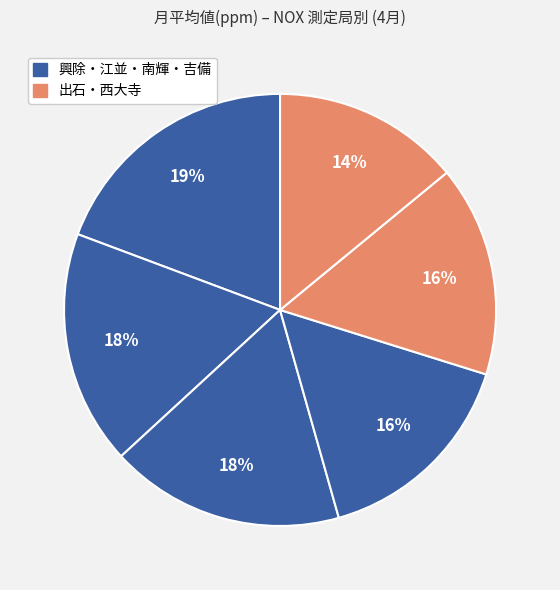

Count the number of slices in the pie.

6